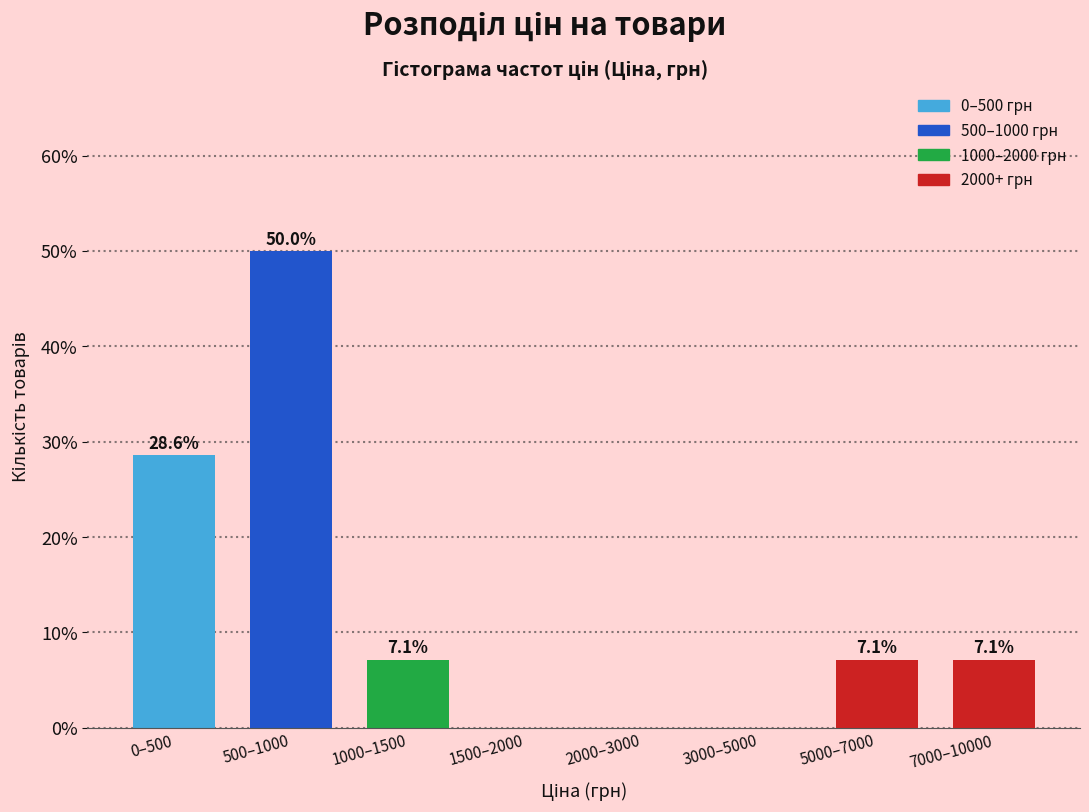

Reading left to right, list all the values displayed in this chart.

0–500=28.6	500–1000=50.0	1000–1500=7.1	1500–2000=0.0	2000–3000=0.0	3000–5000=0.0	5000–7000=7.1	7000–10000=7.1